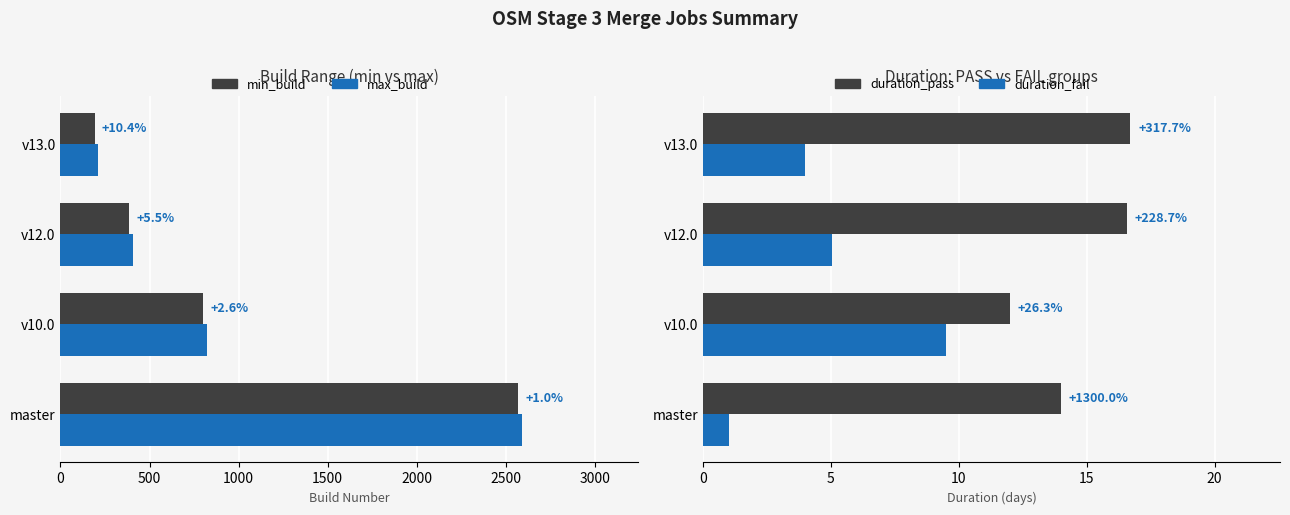

What are all the series names shown in the legend?

min_build, max_build, duration_pass, duration_fail